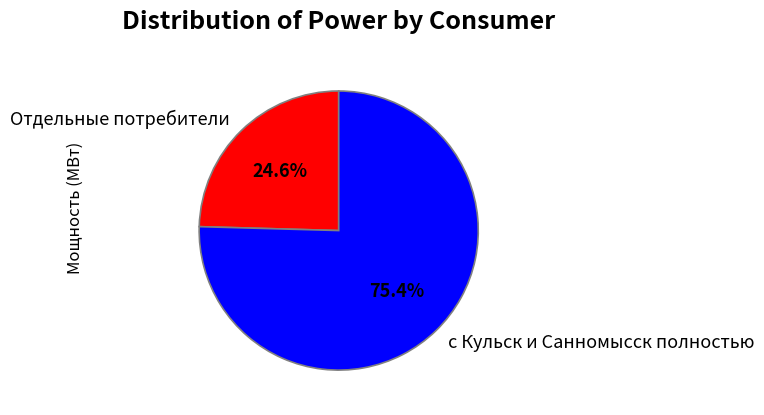

Rank the categories by value from lowest to highest.

Отдельные потребители, с Кульск и Санномысск полностью